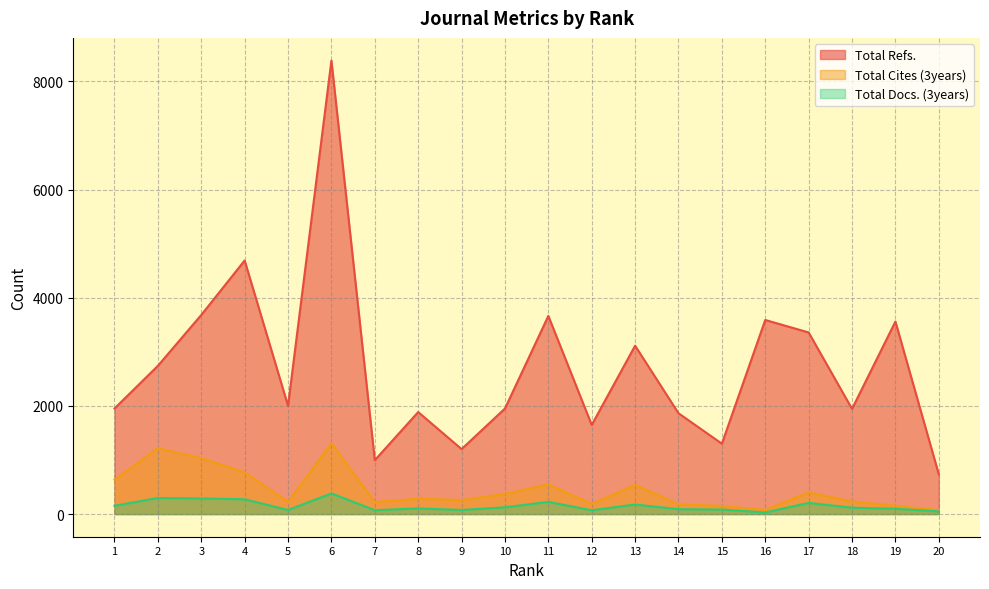

At which category is the sum across all series the highest?

6